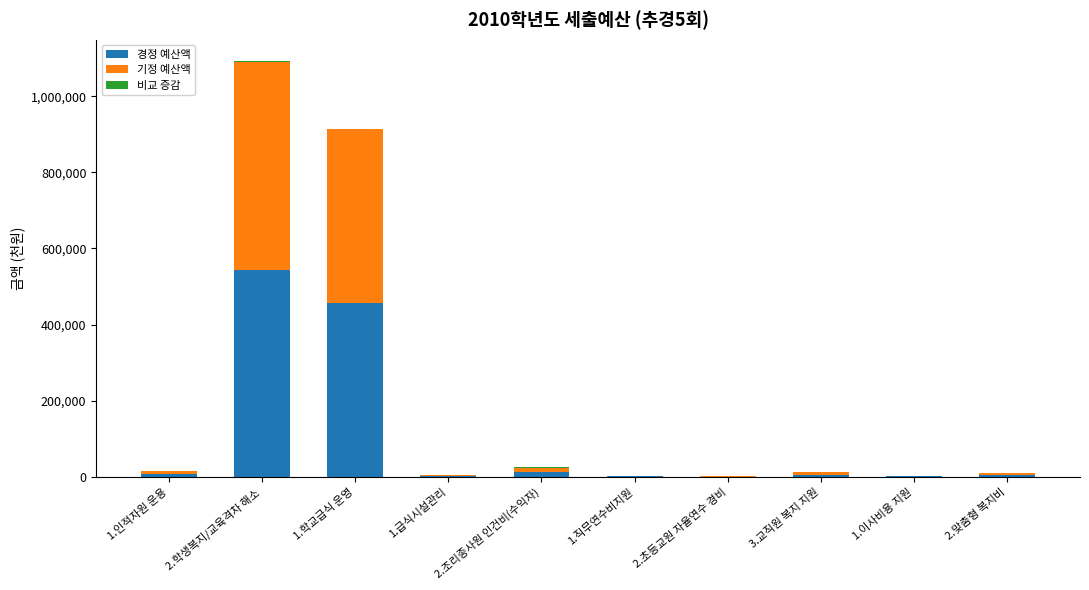

At which label does 경정 예산액 reach its peak?

2.학생복지/교육격차 해소